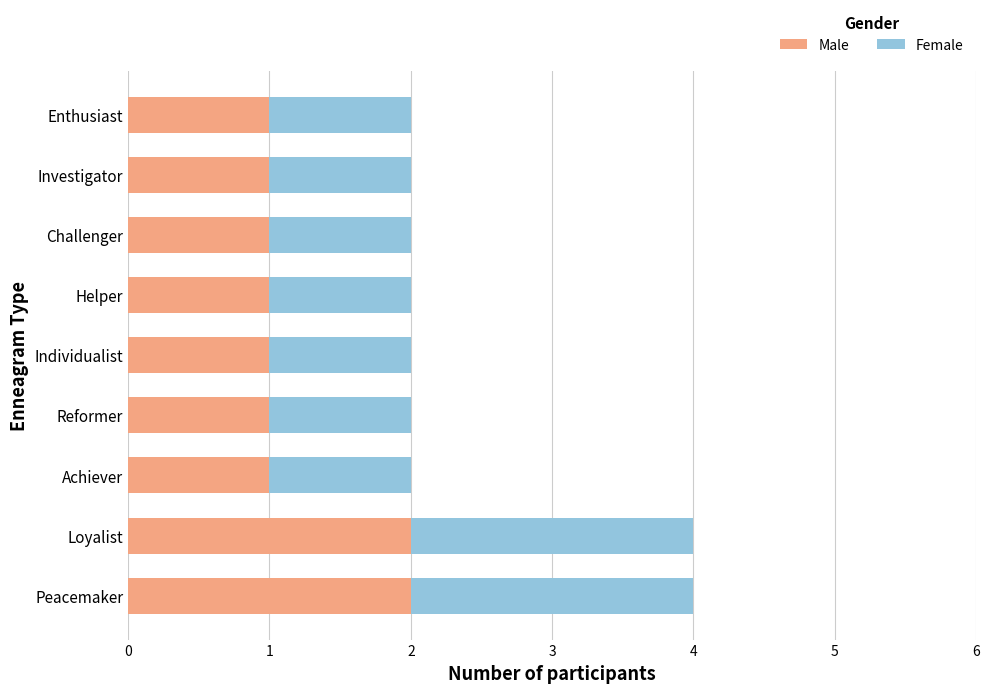

The value of Male at Investigator is 2. True or false?

False